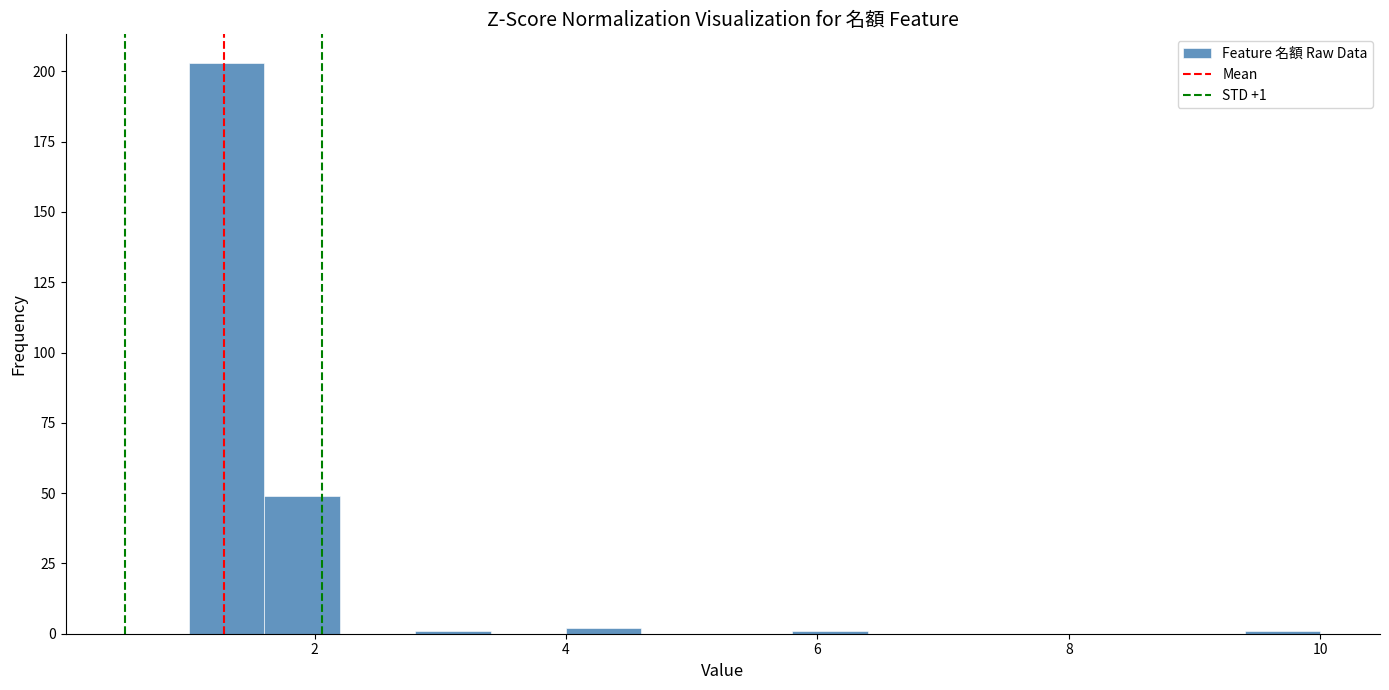

Read against the x-axis, roughly where is the centre of the tallest bar?

1.4